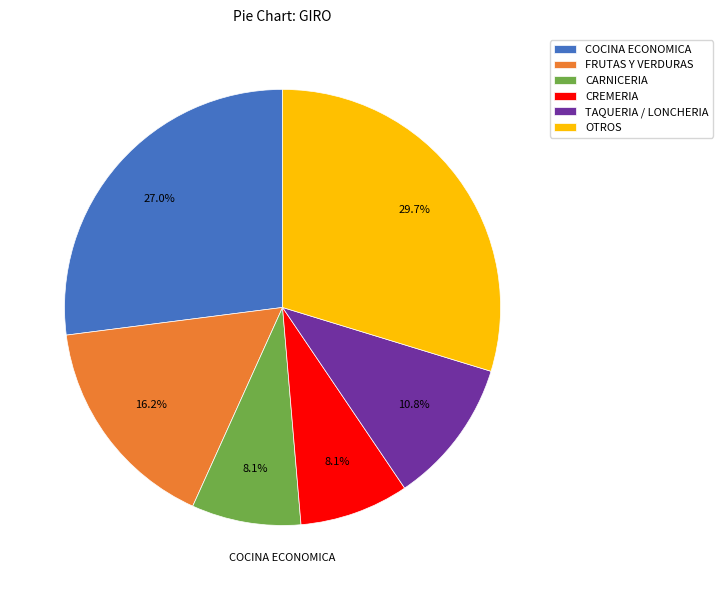

What percentage do FRUTAS Y VERDURAS and OTROS together represent?

45.9%